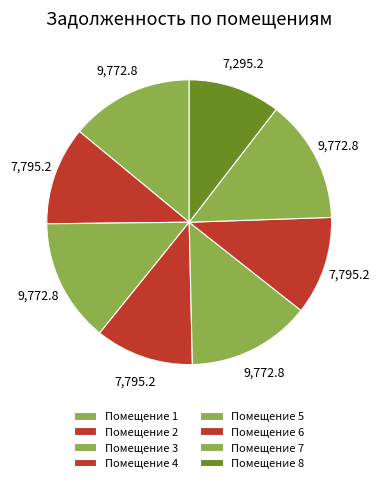

How many segments does this pie chart have?

8